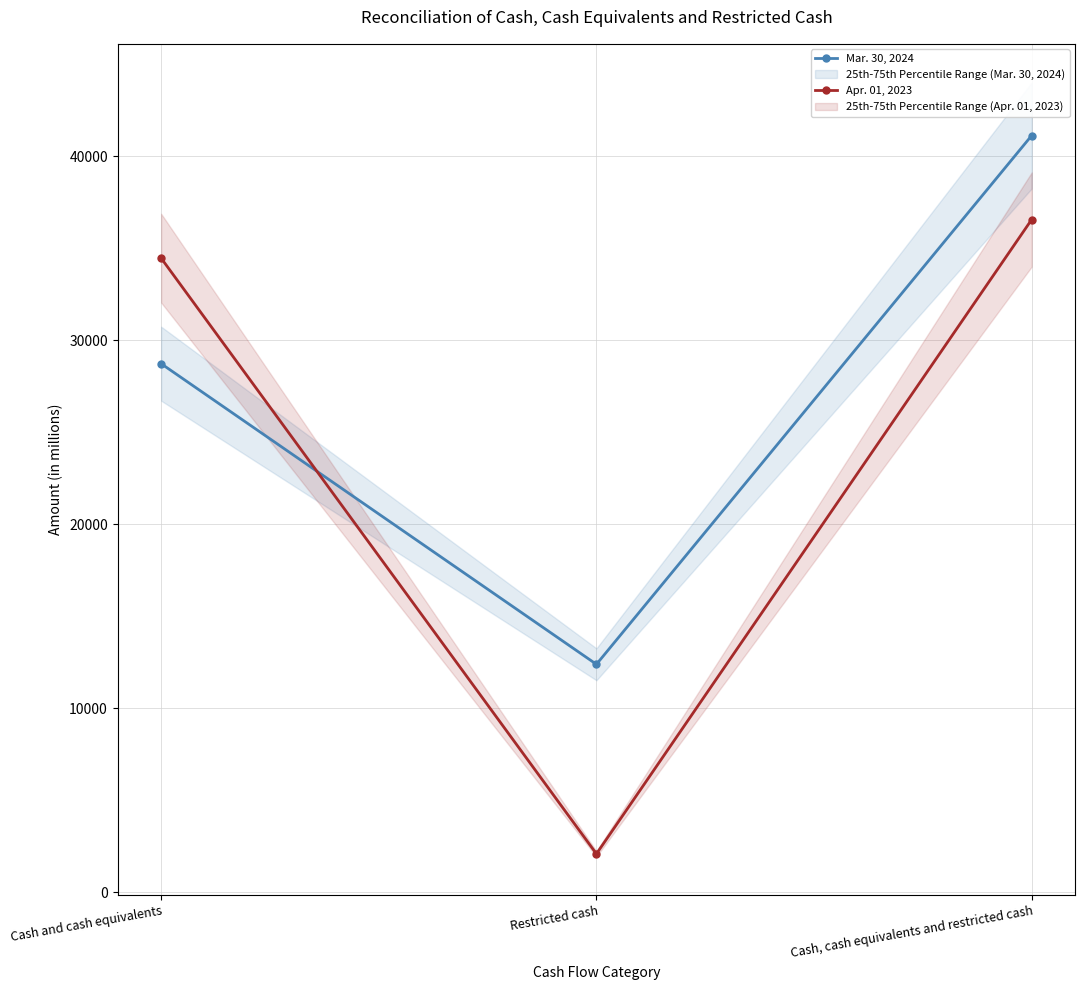

Which category has the lowest value in the Apr. 01, 2023 series?

Restricted cash